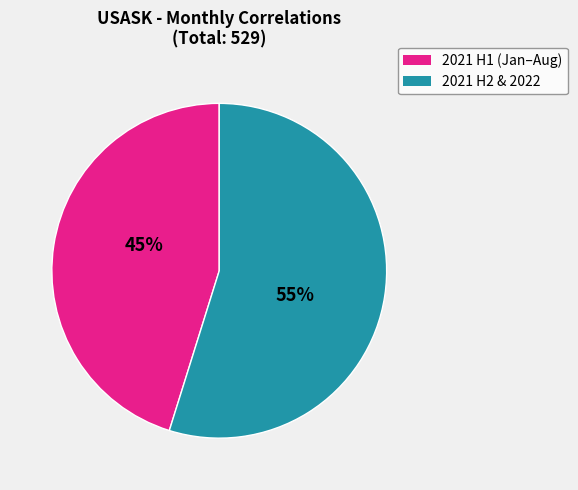

How many slices are in this pie chart?

2